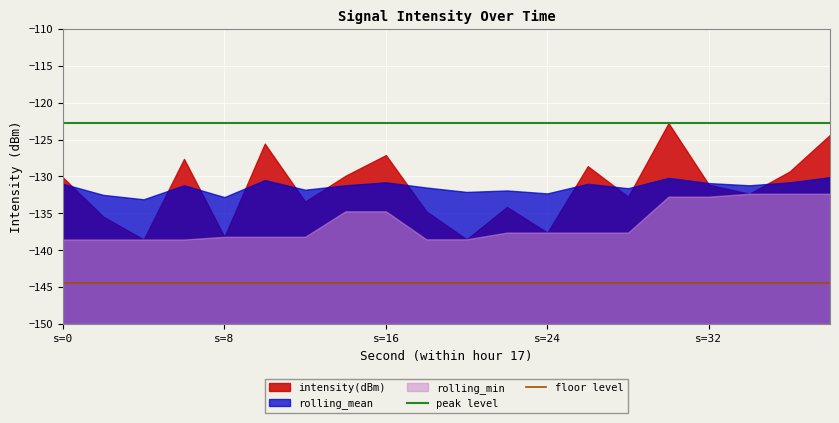

Is it true that floor level equals -240.0 at s=0?

False